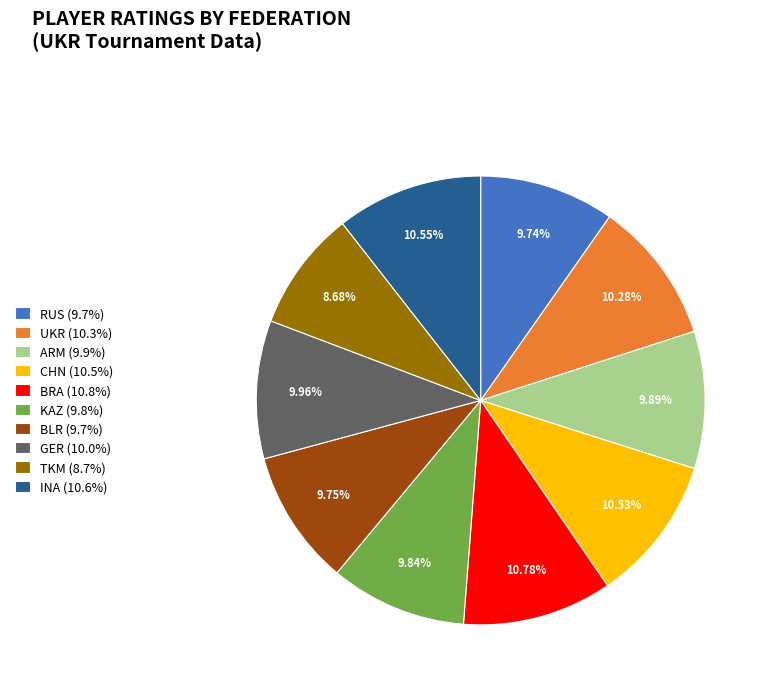

Is there any slice that represents more than half of the pie?

No